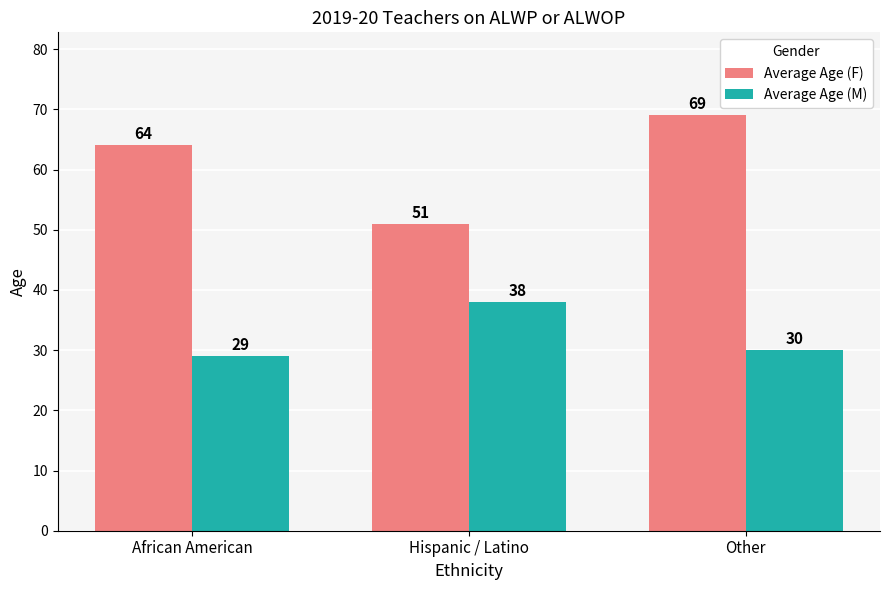

Reading left to right, extract all data points from this chart.

Average Age (F): 64	51	69
Average Age (M): 29	38	30